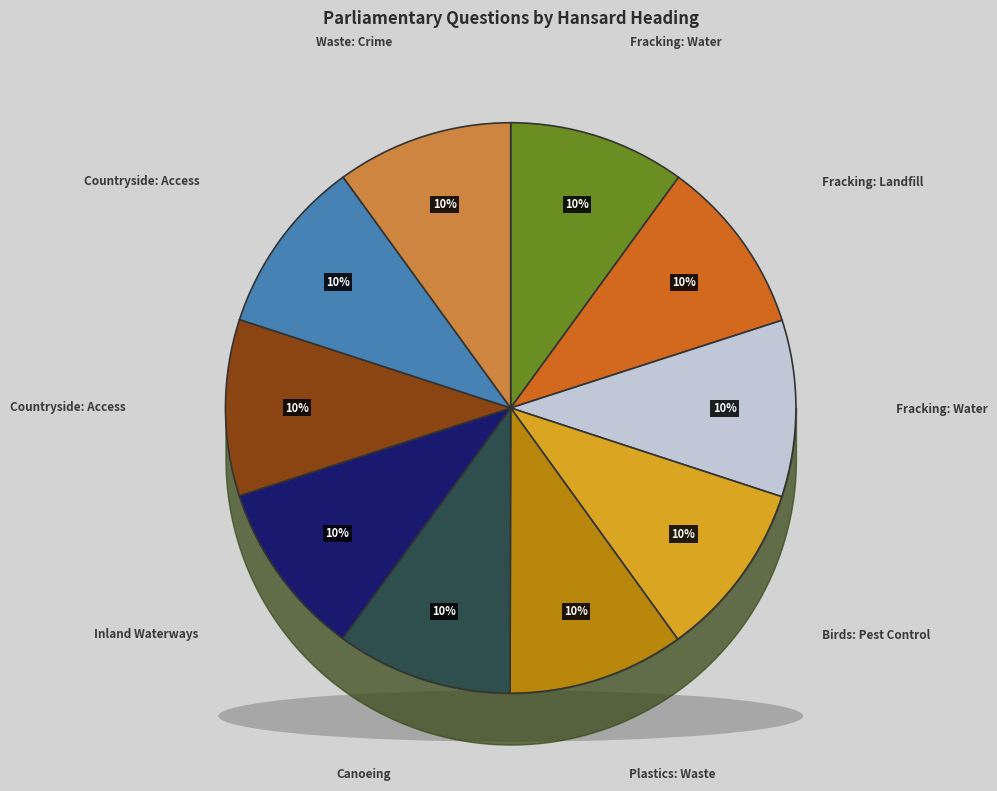

Which category has the biggest portion of the pie?

Fracking: Water (248067)